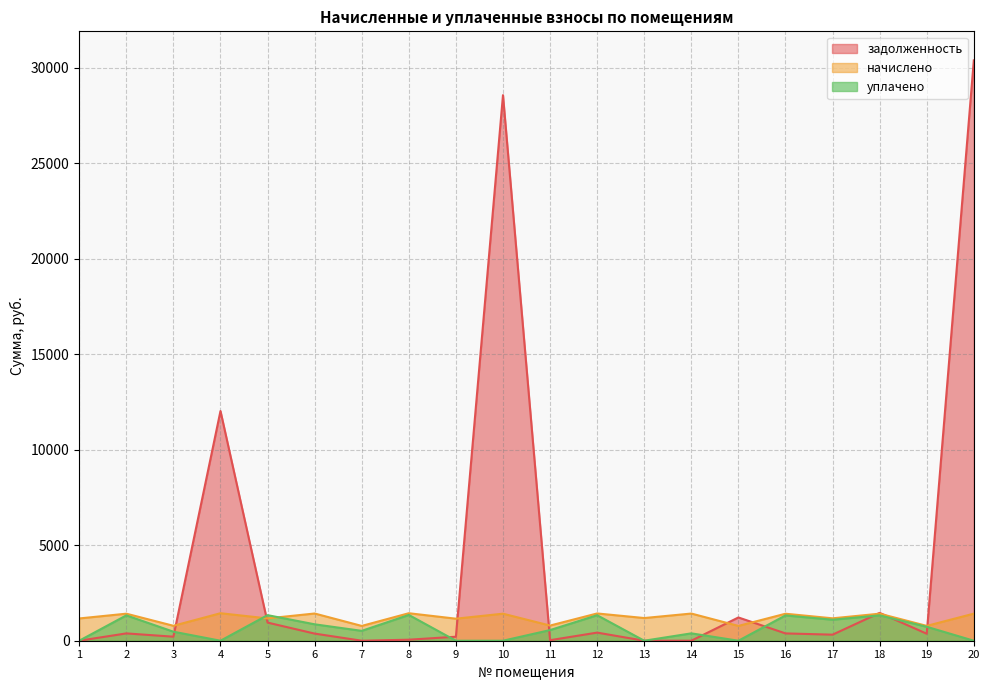

List the labels in order of уплачено value, smallest first.

1, 4, 9, 10, 13, 15, 20, 14, 3, 7, 11, 19, 6, 17, 16, 2, 18, 12, 5, 8